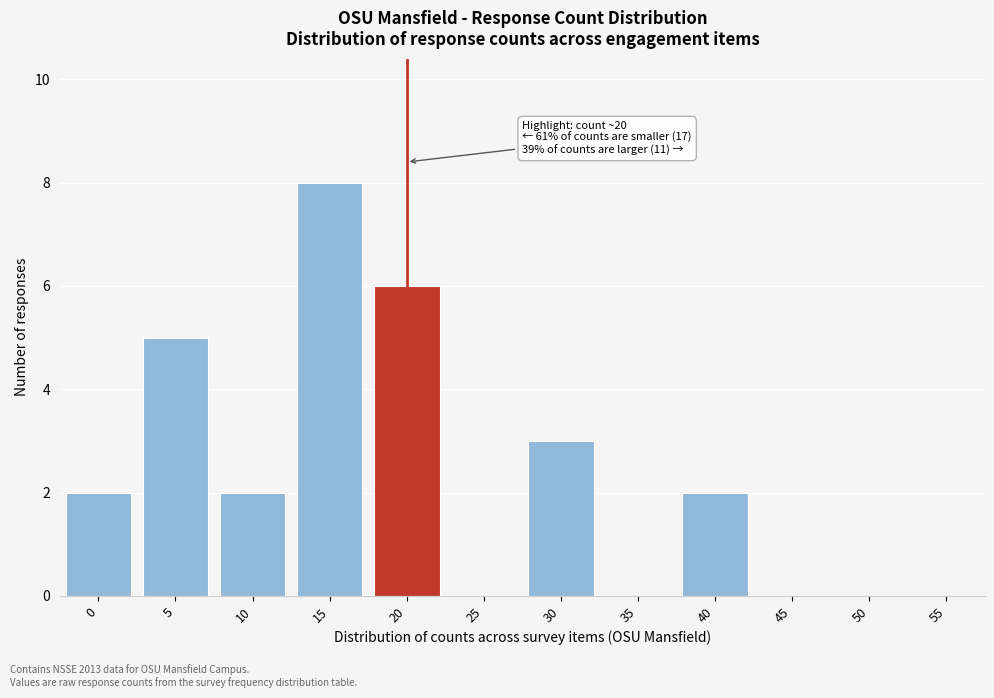

Reading left to right, extract all data points from this chart.

0=2	5=5	10=2	15=8	20=6	25=0	30=3	35=0	40=2	45=0	50=0	55=0